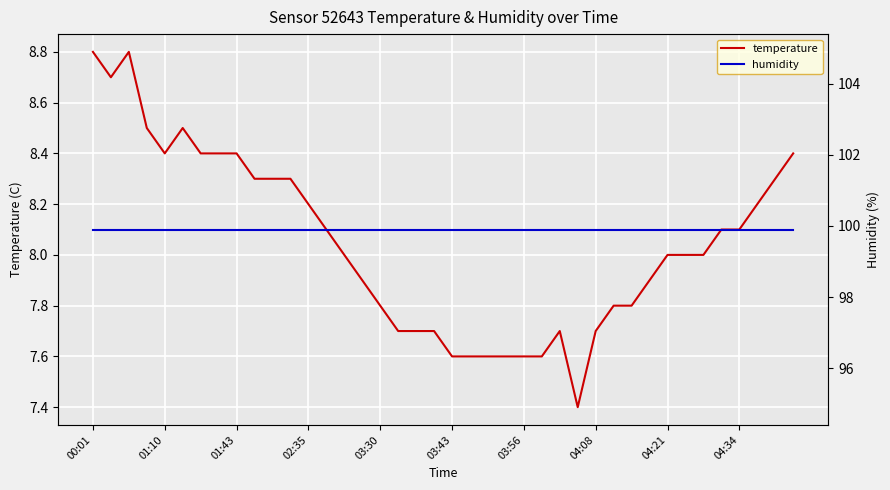

Read the temperature value at 04:08.

7.7